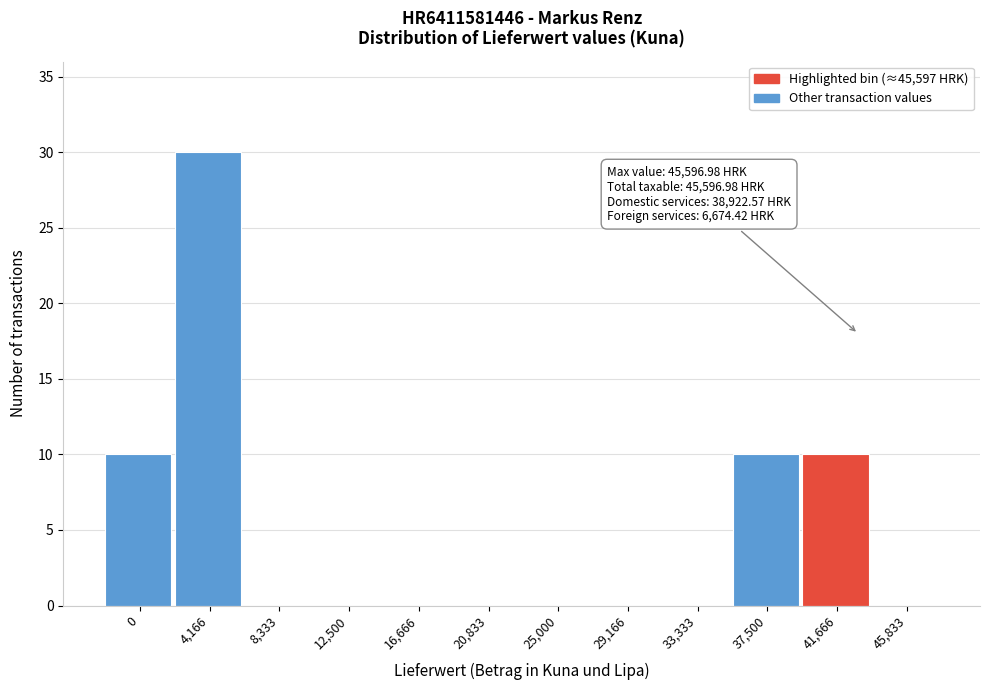

Reading left to right, what are all the values shown in this chart?

0=10	4,166=30	8,333=0	12,500=0	16,666=0	20,833=0	25,000=0	29,166=0	33,333=0	37,500=10	41,666=10	45,833=0